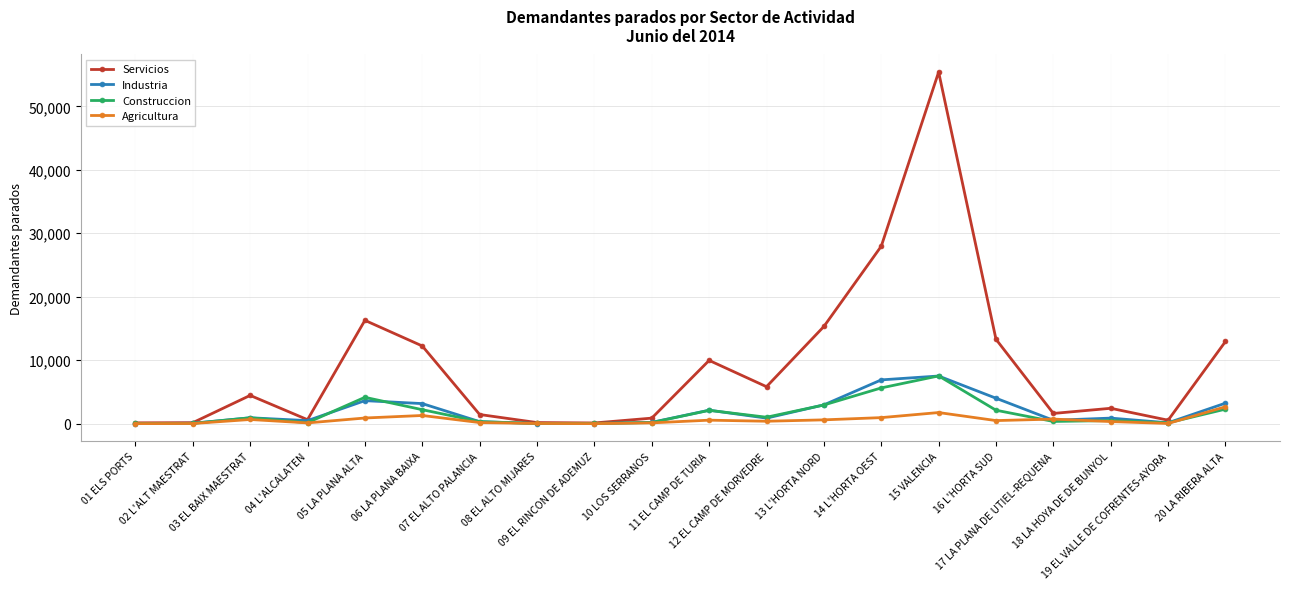

What is the label of the 9th point from the right?

12 EL CAMP DE MORVEDRE